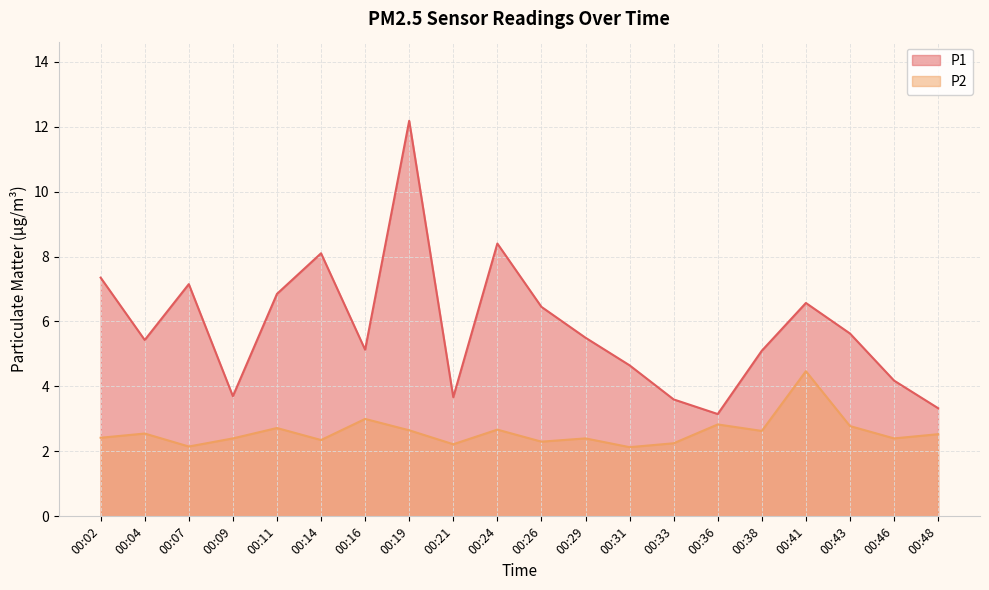

Is the value of P2 at 00:36 greater than the value of P1 at 00:04?

No